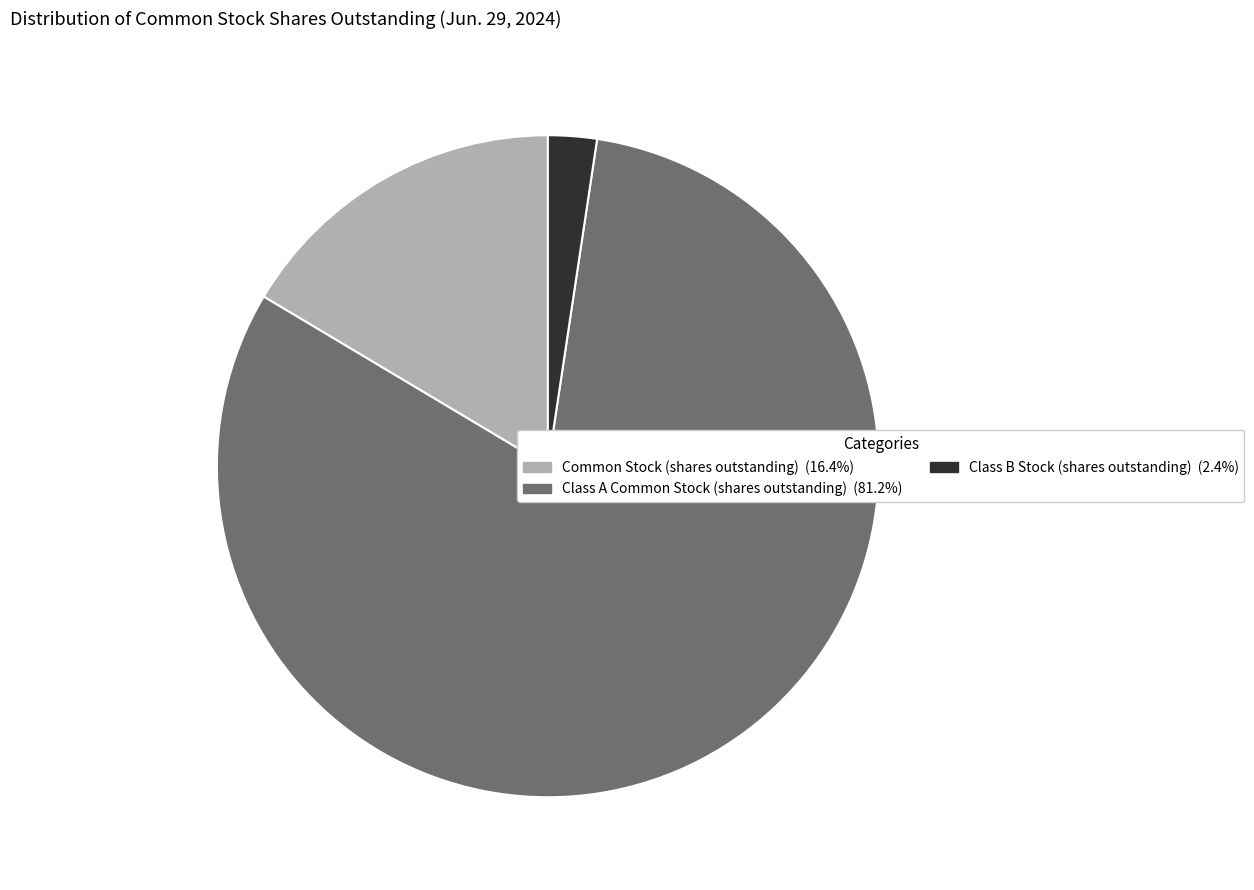

Rank the categories by value from lowest to highest.

Class B Stock (shares outstanding), Common Stock (shares outstanding), Class A Common Stock (shares outstanding)